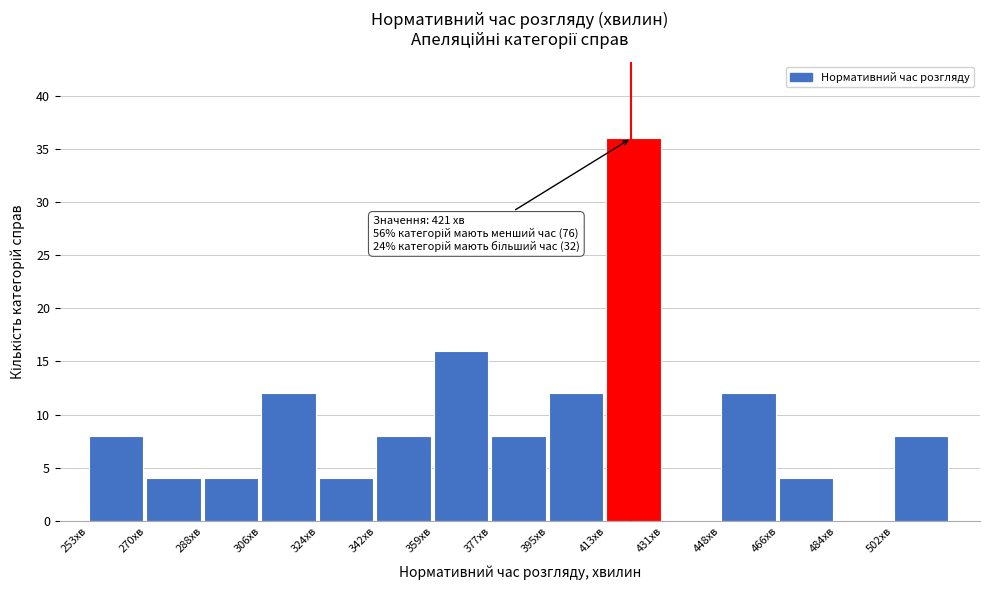

Over which range of the x-axis is the bar tallest?

413.2 to 431.0